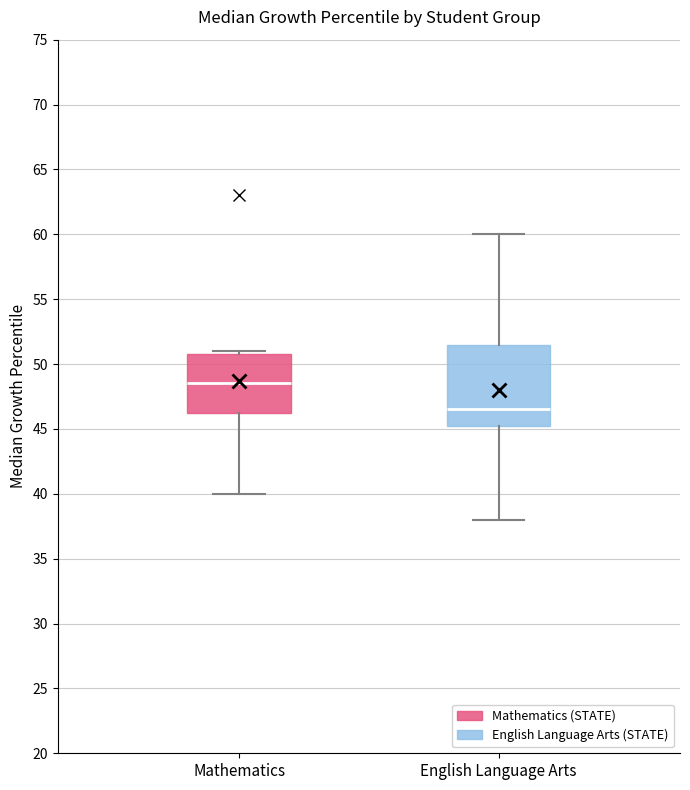

Reading left to right, read every box against the y-axis: the position of its median line, the range the box covers, and the ends of its whiskers. The values are not printed on the chart, so give them approximately, as read against the axis.

Mathematics: median 48.5, box 46.5 to 51.0, whiskers 40.0 to 51.0 (just above the box's upper edge)
English Language Arts: median 46.5, box 45.5 to 51.5, whiskers 38.0 to 60.0